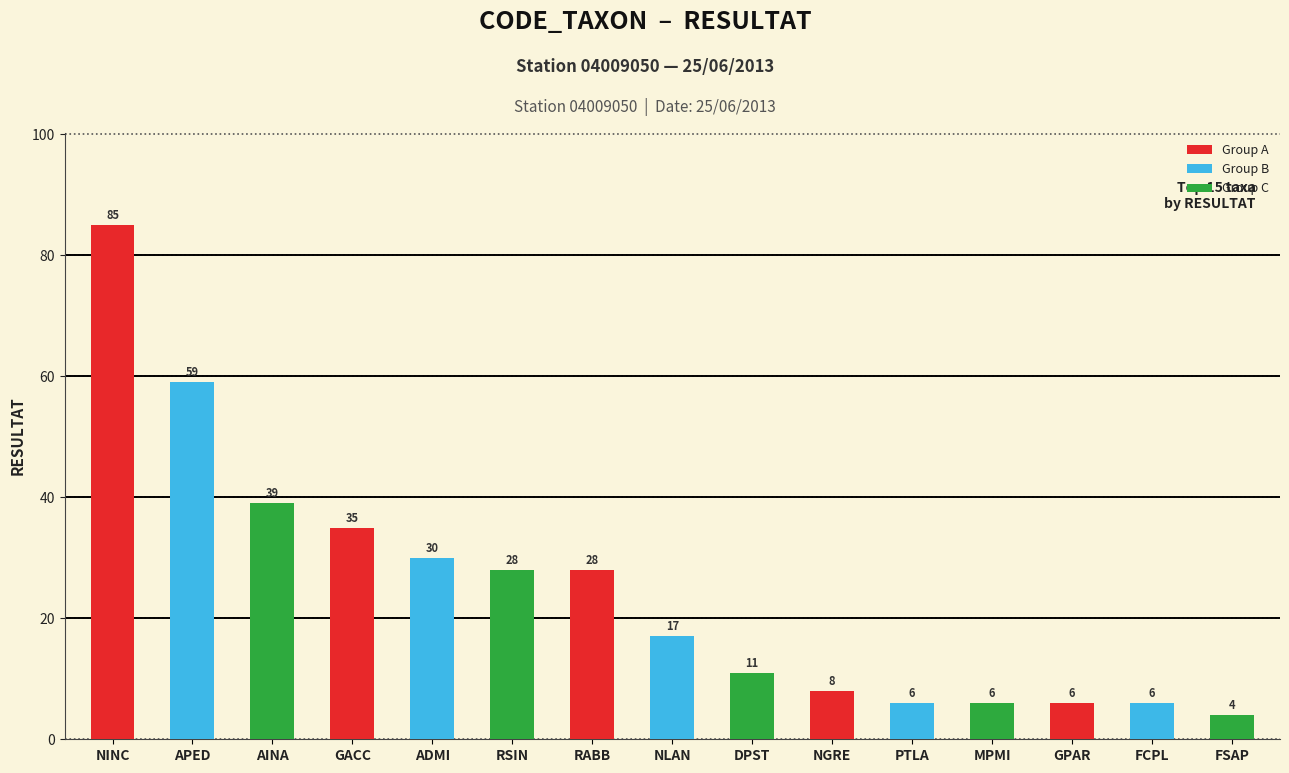

What is the change in value from NINC to NLAN?

-68